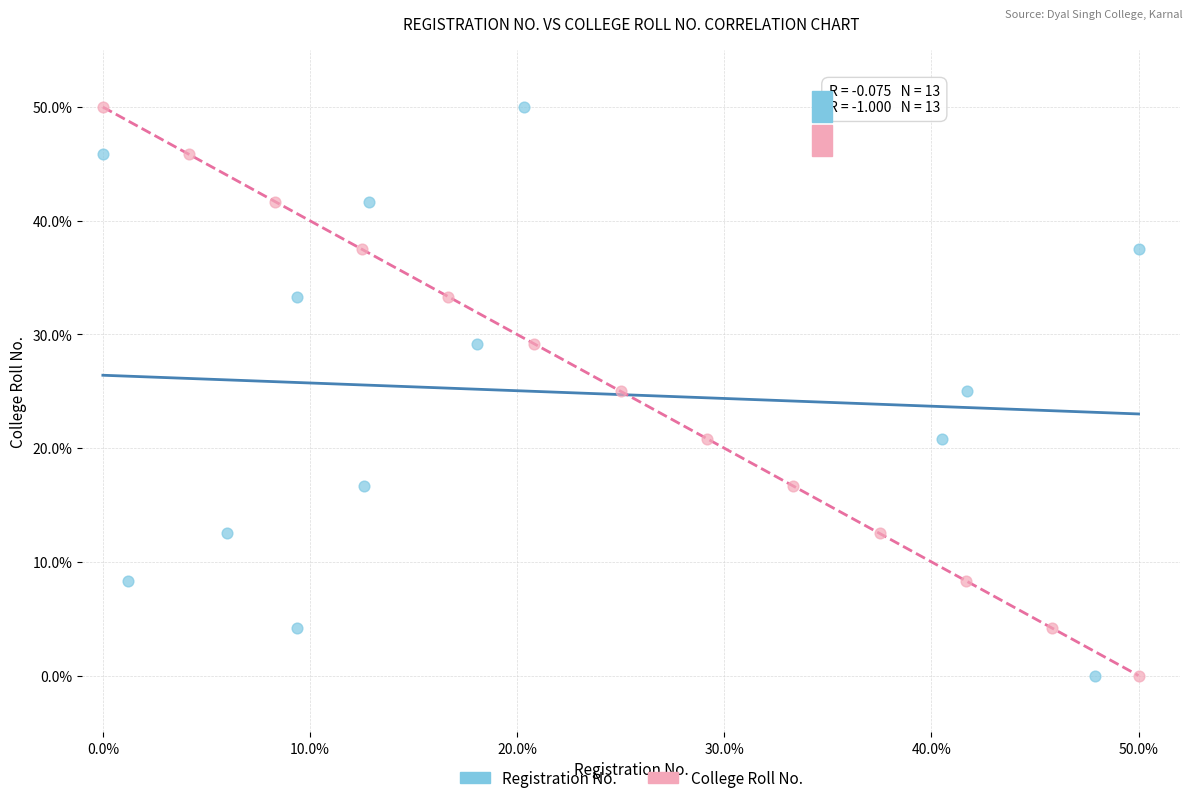

What are all the series names shown in the legend?

Registration No., College Roll No.